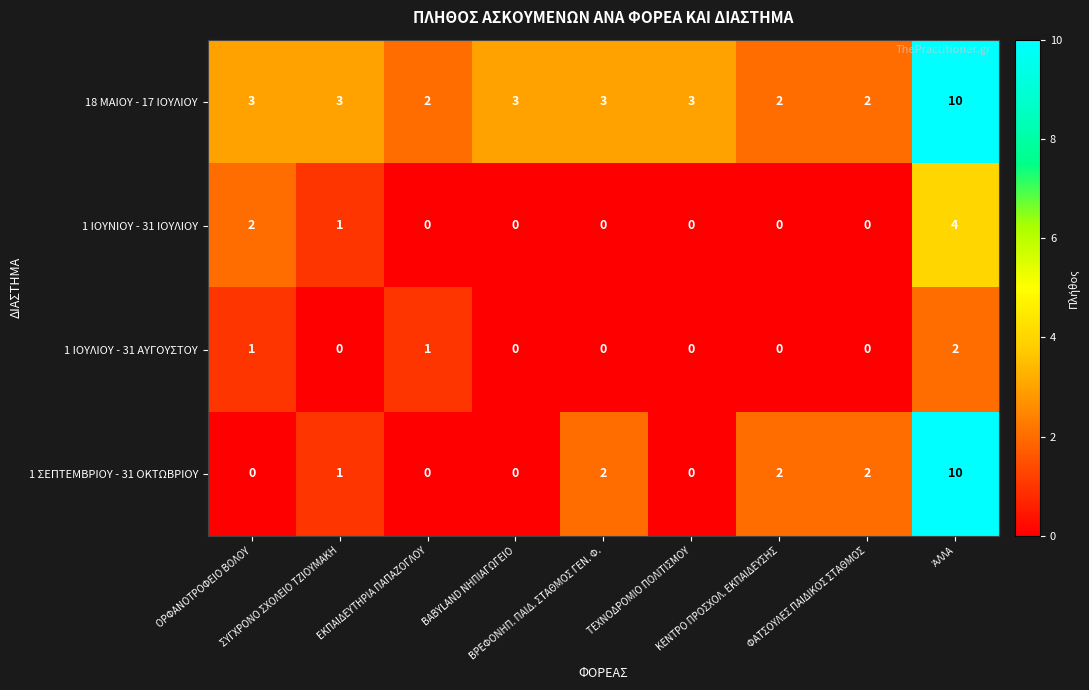

Which series has the widest spread of values?

1 ΣΕΠΤΕΜΒΡΙΟΥ - 31 ΟΚΤΩΒΡΙΟΥ